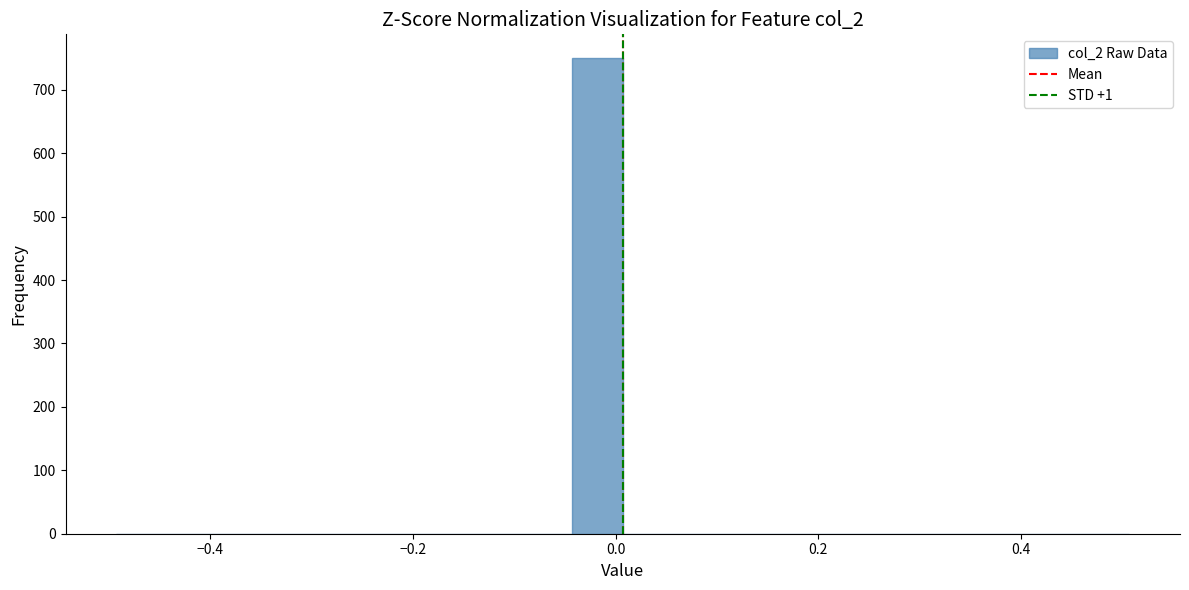

Around what value on the x-axis is the tallest bar? Give the approximate position of its centre, as read against the axis.

-0.02